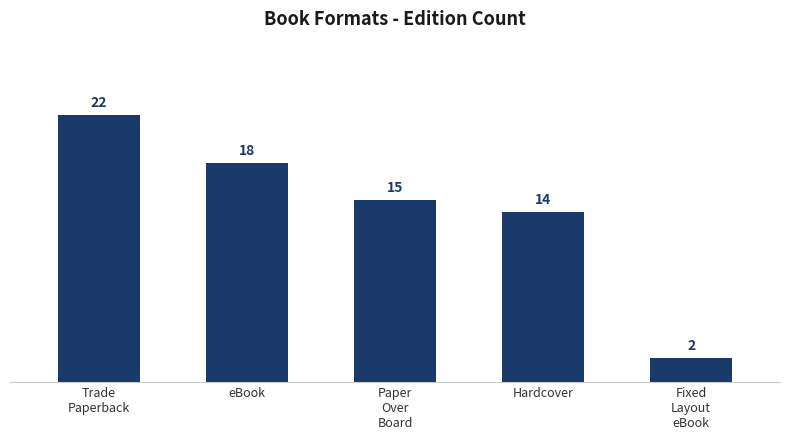

What is the change in value from Paper
Over
Board to Fixed
Layout
eBook?

-13